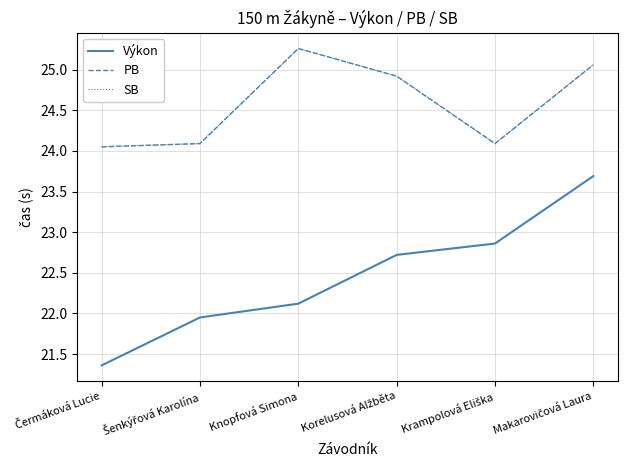

True or false: PB and Výkon intersect in this chart.

False